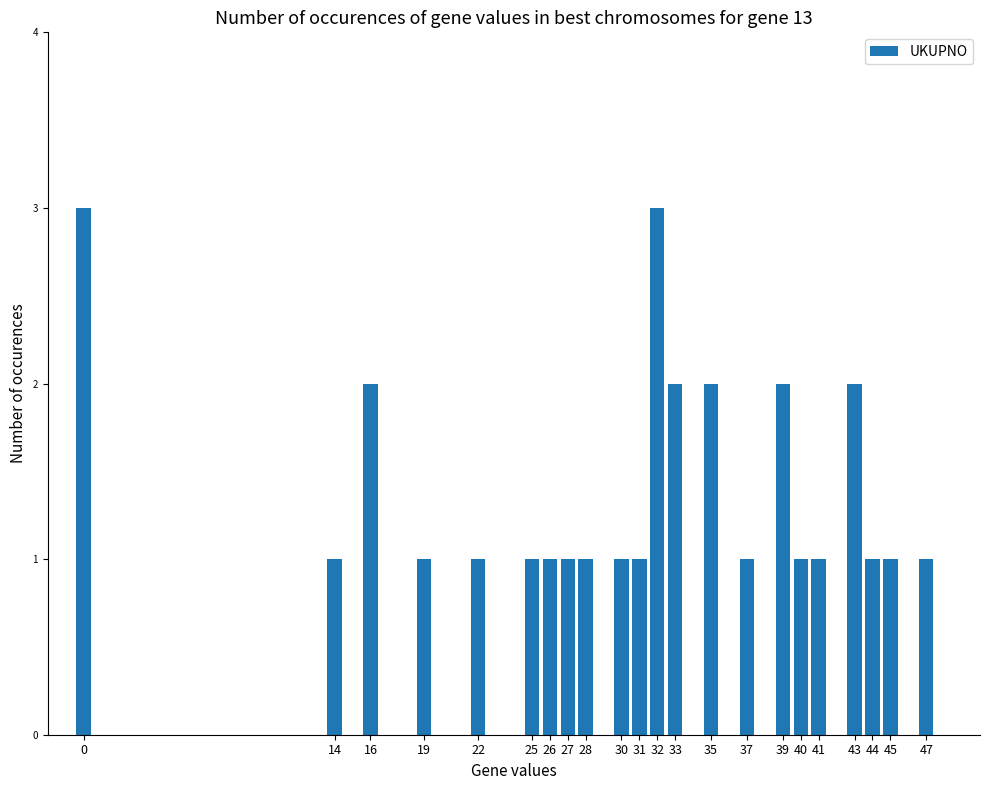

What is the difference between the maximum and minimum values?

2